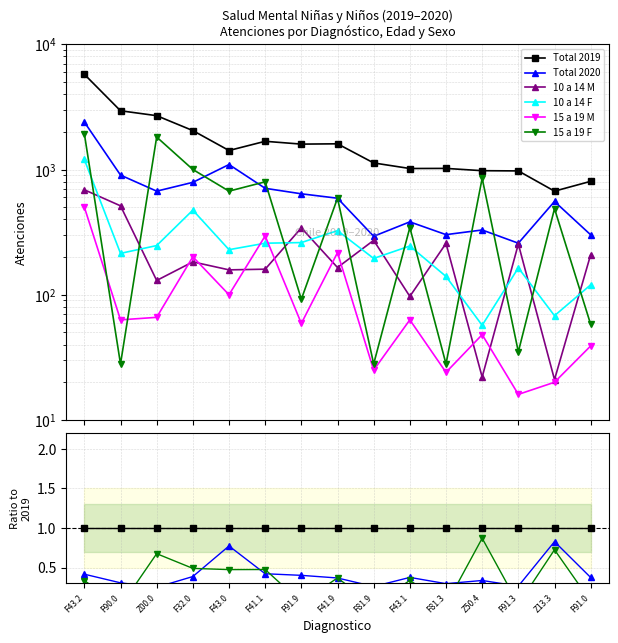

Is it true that 15 a 19 F equals 0.1 at F91.9?

False